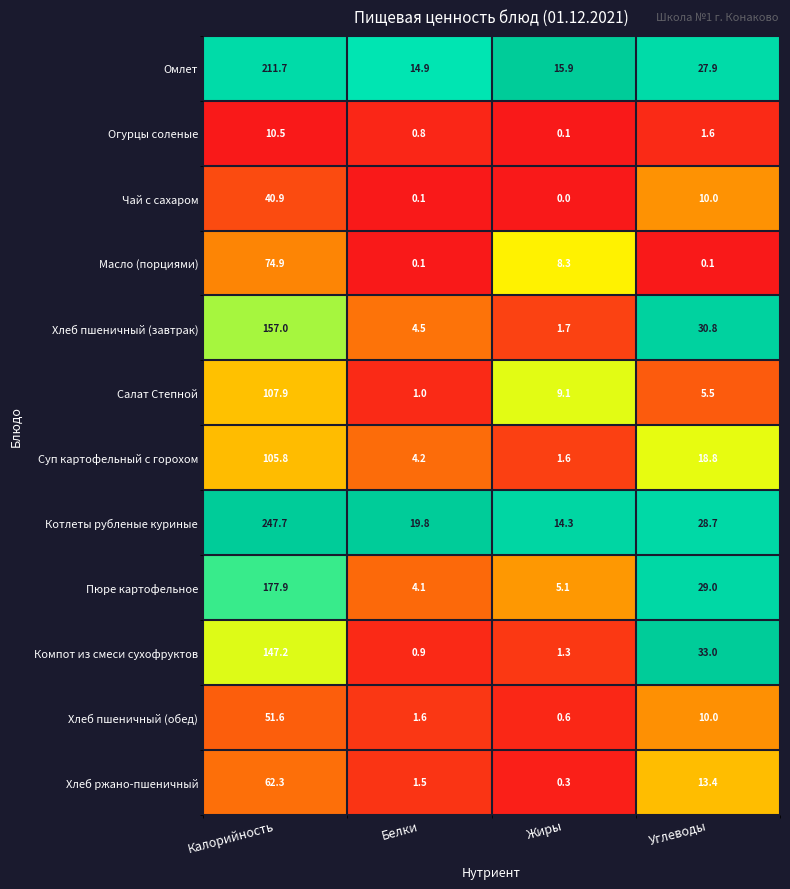

What is the difference between the highest and lowest values at Жиры?

15.9